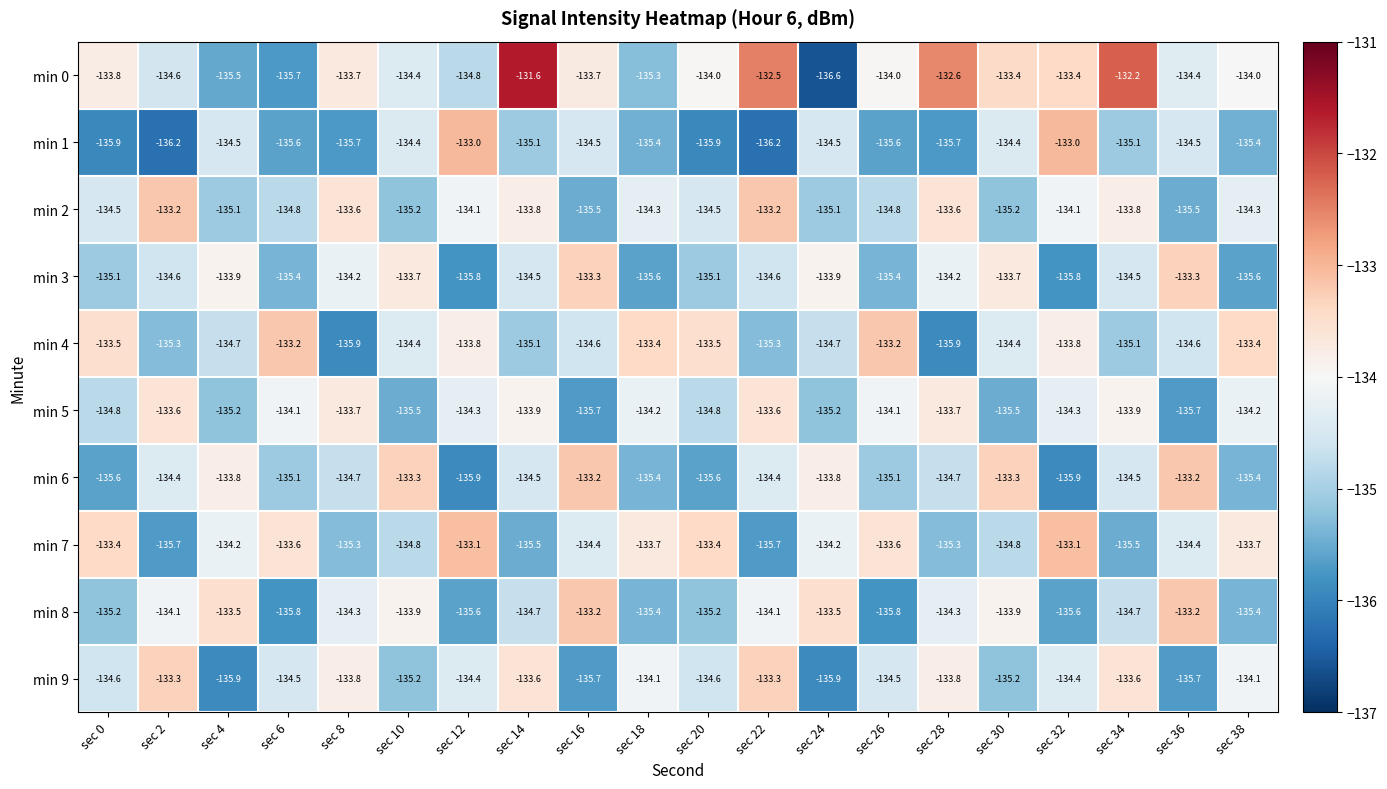

What is the average value of the min 0 series?

-134.0